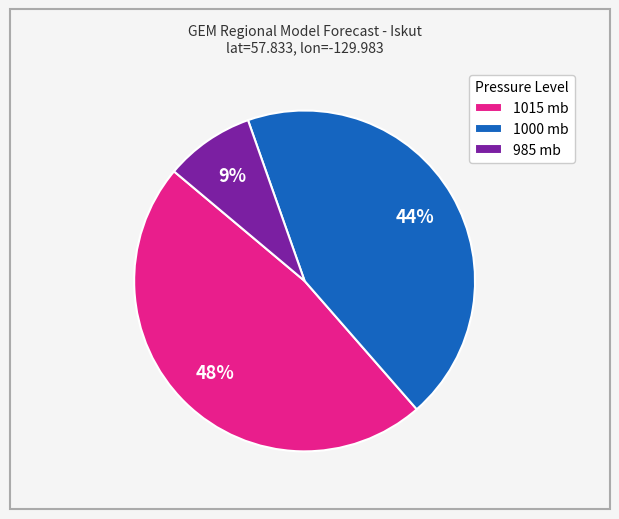

To the nearest percent, what is the difference between the largest and smallest slice percentages?

39%